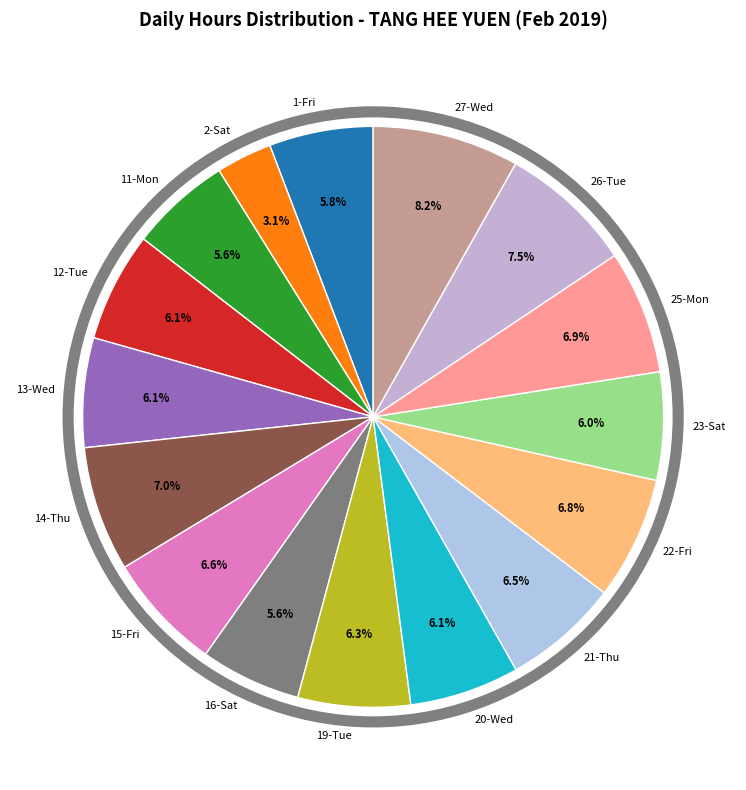

Approximately how many times larger is the value at 22-Fri compared to 14-Thu?

1.0